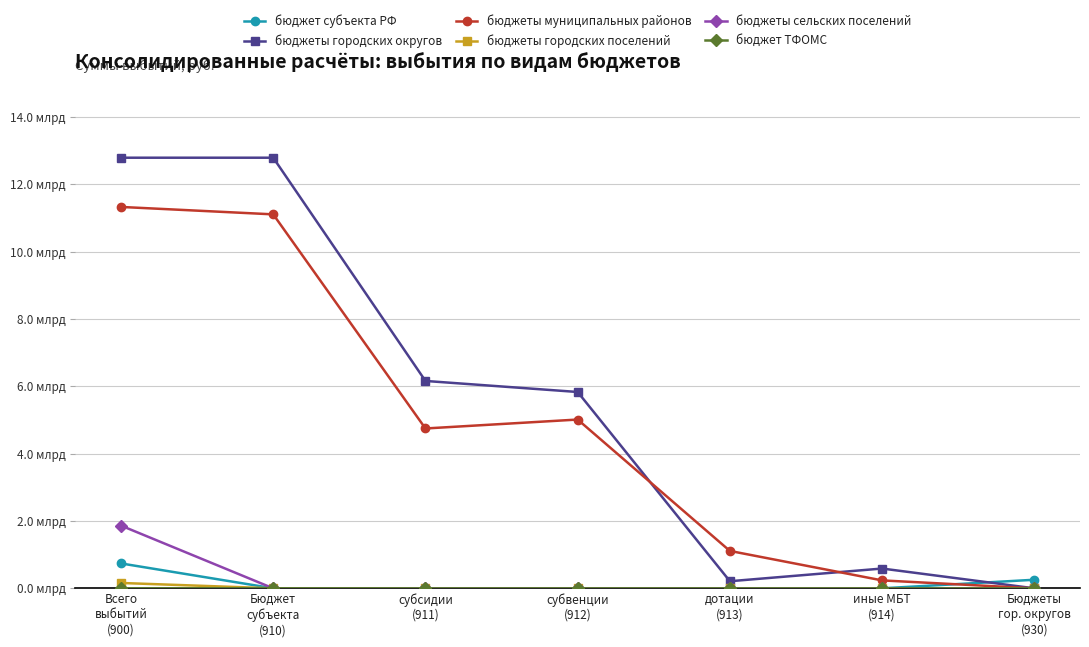

Rank the categories by бюджеты городских поселений value from lowest to highest.

Бюджет
субъекта
(910), субсидии
(911), субвенции
(912), дотации
(913), иные МБТ
(914), Бюджеты
гор. округов
(930), Всего
выбытий
(900)